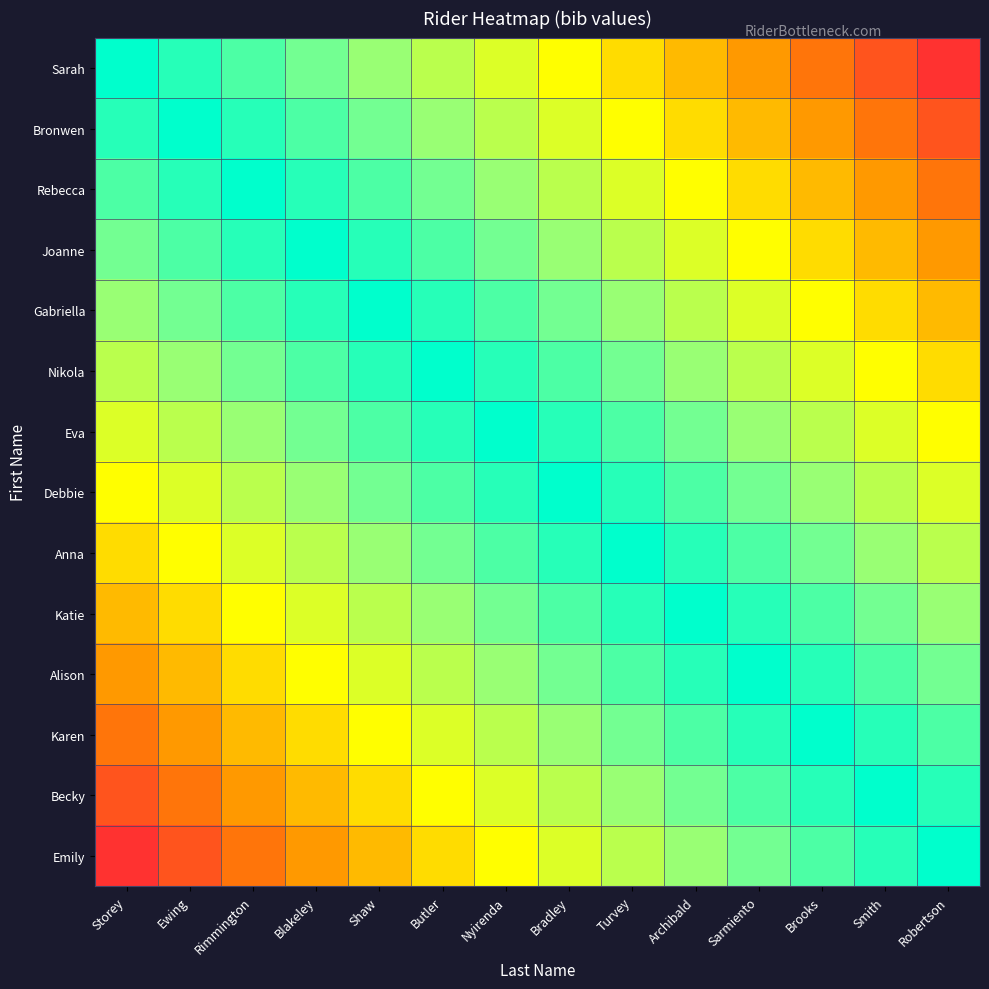

Which series has the widest spread of values?

Sarah